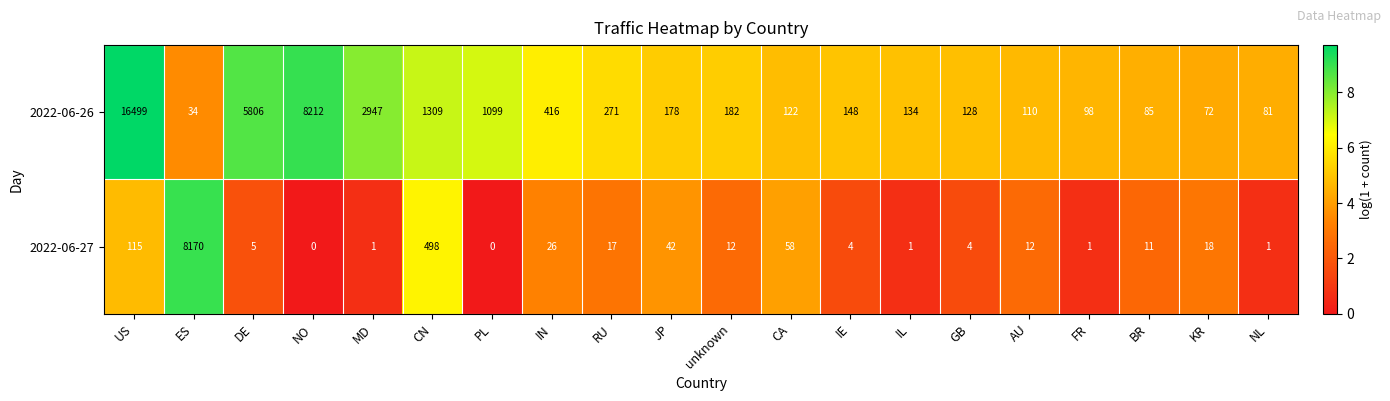

Which series has the largest total across all categories?

2022-06-26